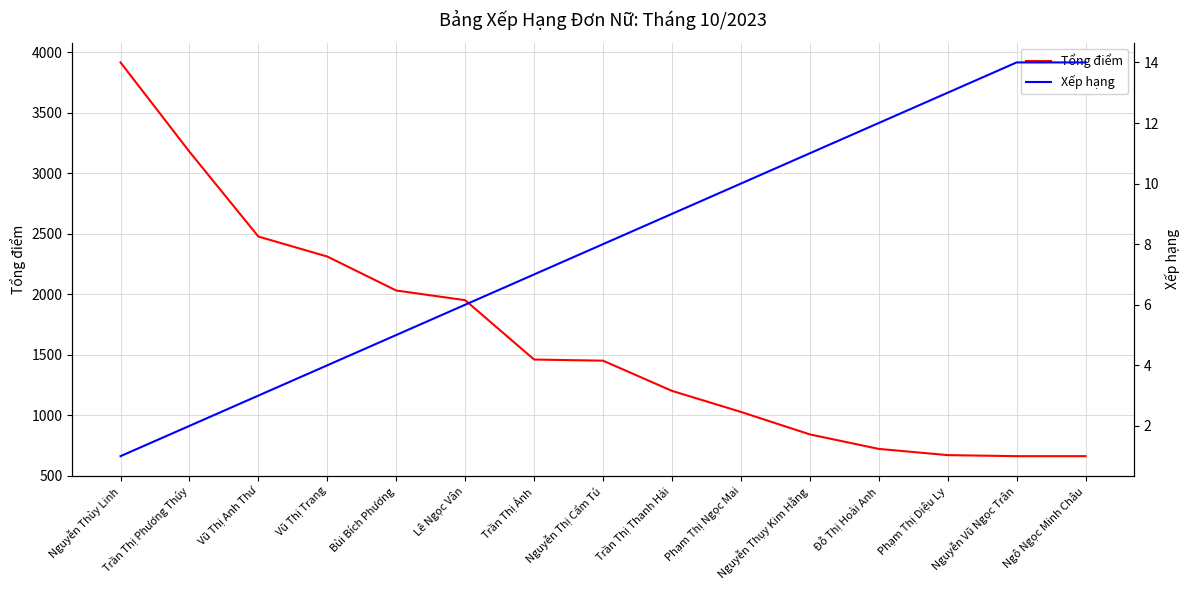

What is the spread (max minus min) of values at Trần Thị Phương Thúy?

3175.8